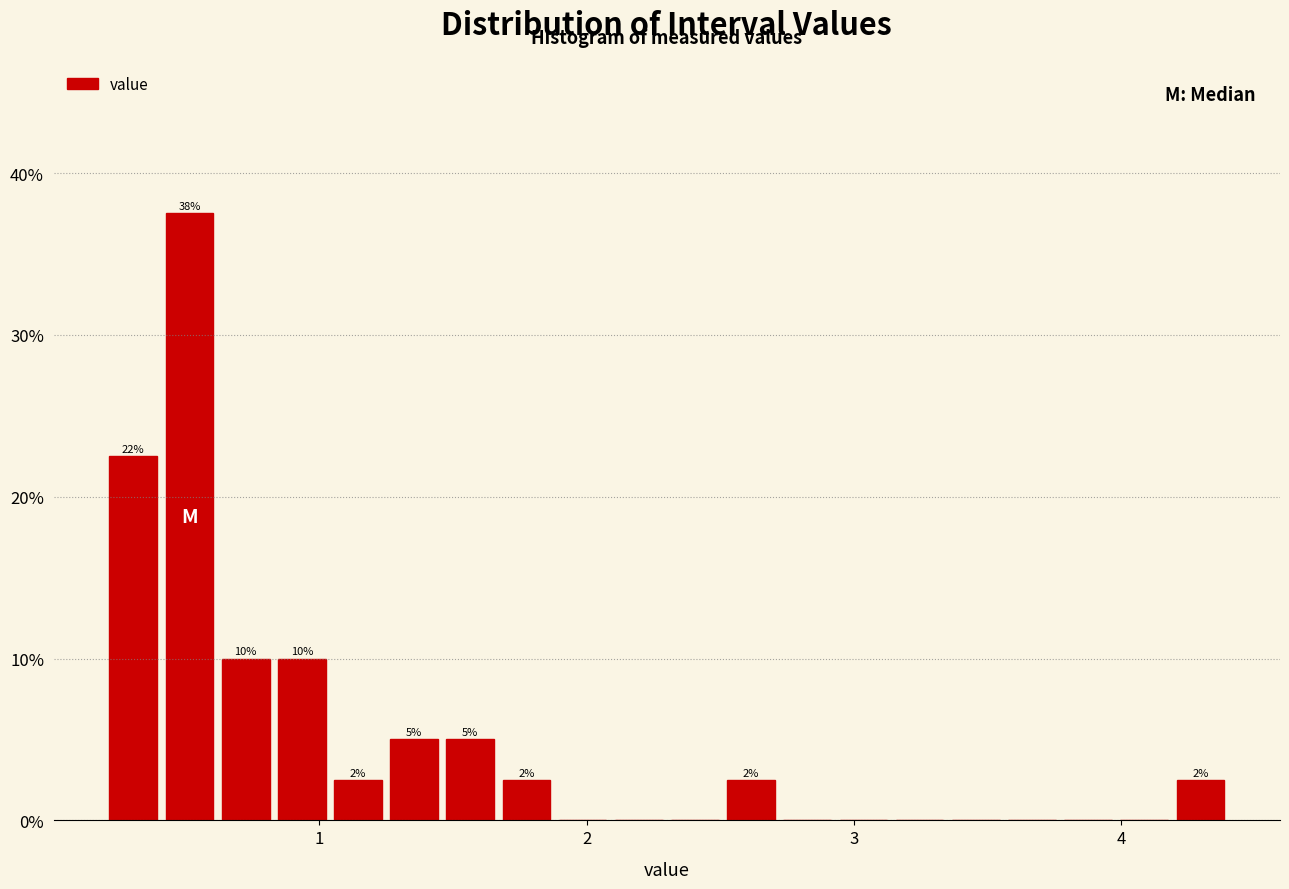

Read against the x-axis, roughly where is the centre of the tallest bar?

0.5